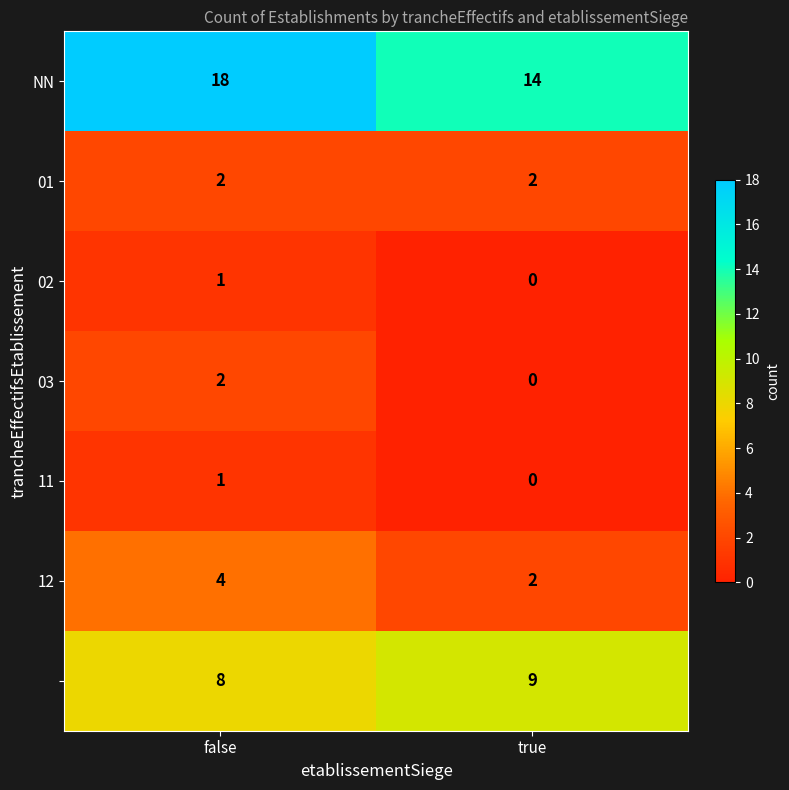

At which category does the chart reach its minimum across all series?

true